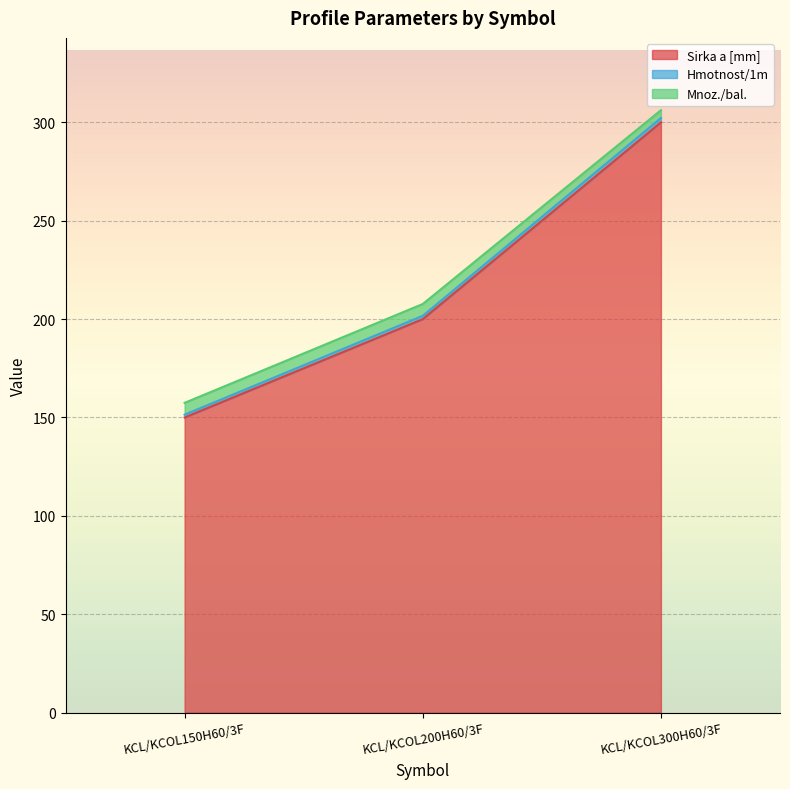

Count the Sirka a [mm] values in the range 150 to 300.

3